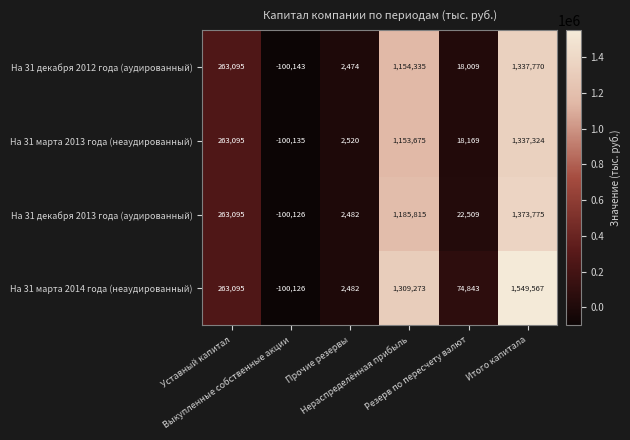

What is the difference between the maximum and second lowest values in the На 31 марта 2014 года (неаудированный) series?

1547085